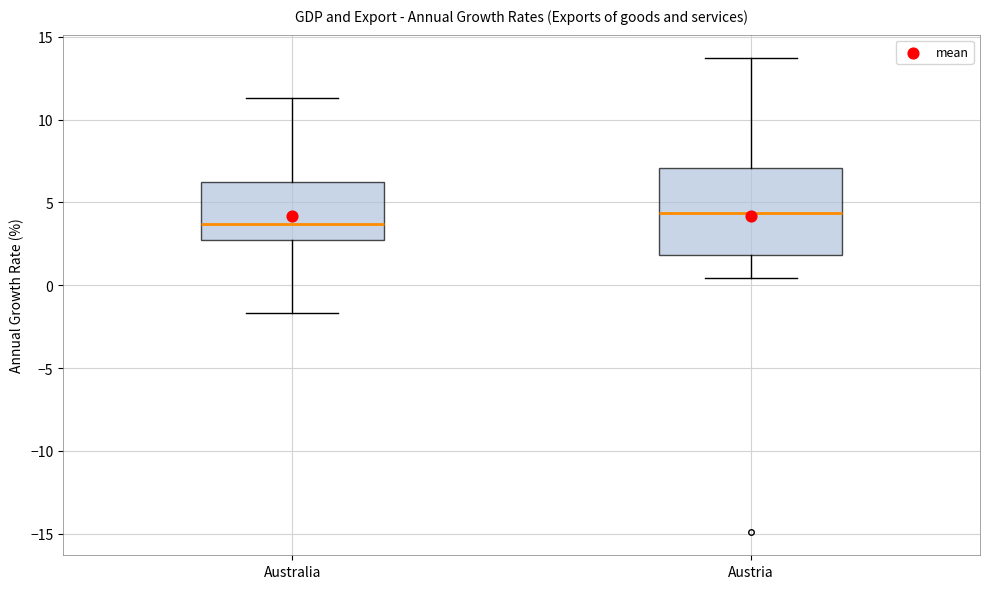

Where does the upper whisker of the box for Austria end on the y-axis? The values are not printed on the chart, so give them approximately, as read against the axis.

13.5